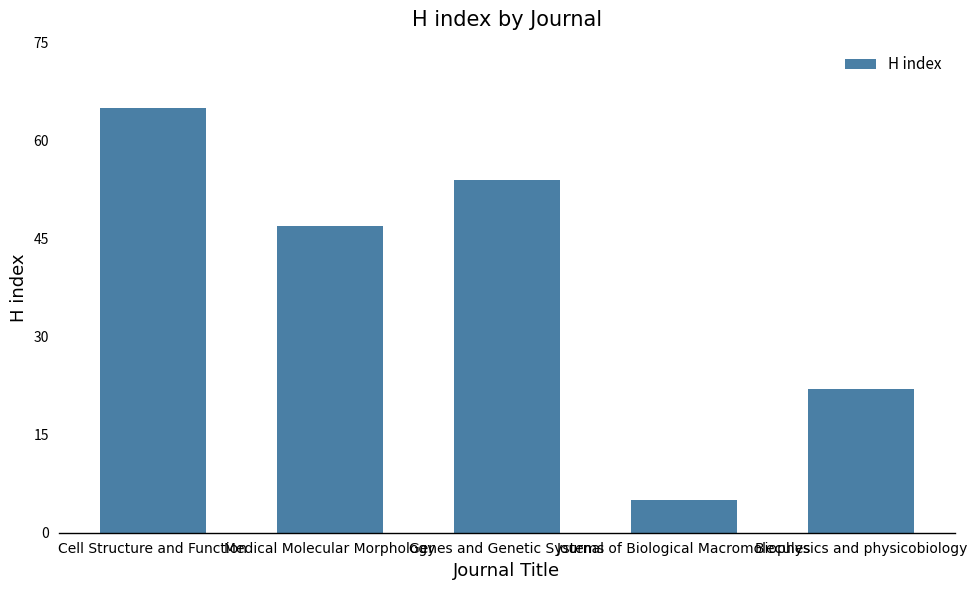

What is the label of the 2nd bar from the right?

Journal of Biological Macromolecules